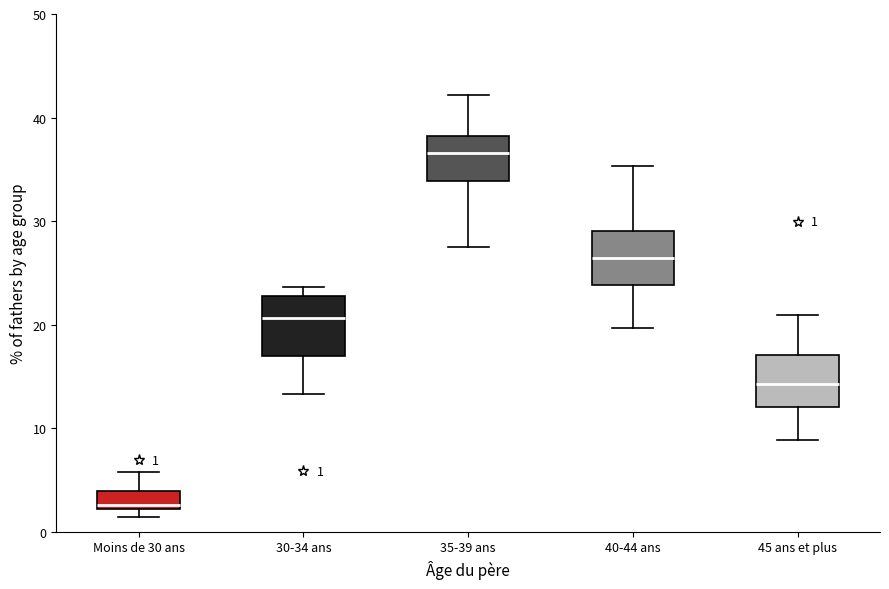

Which box has the lowest median line?

Moins de 30 ans